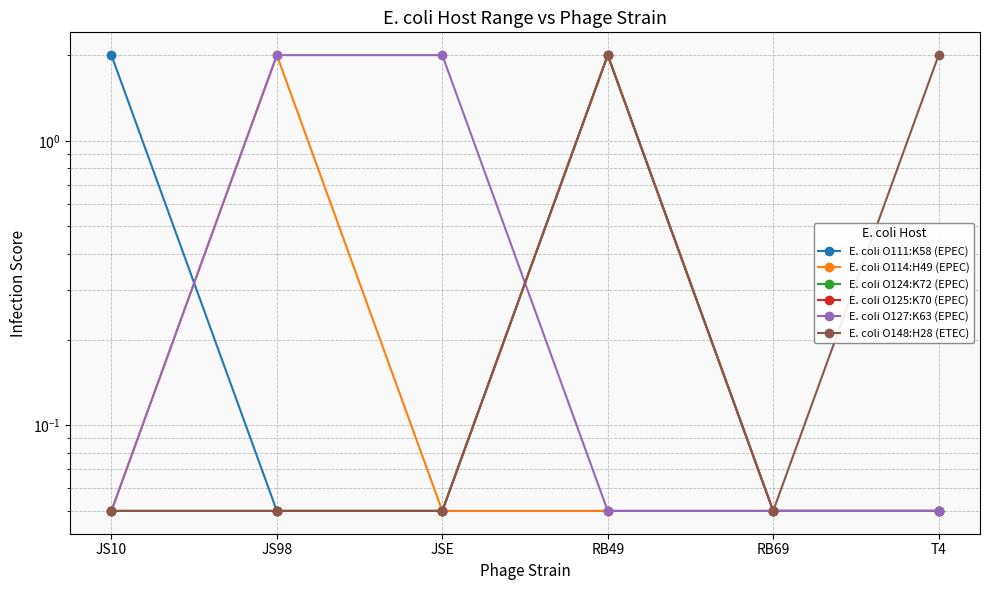

At which category does the chart reach its minimum across all series?

JS98